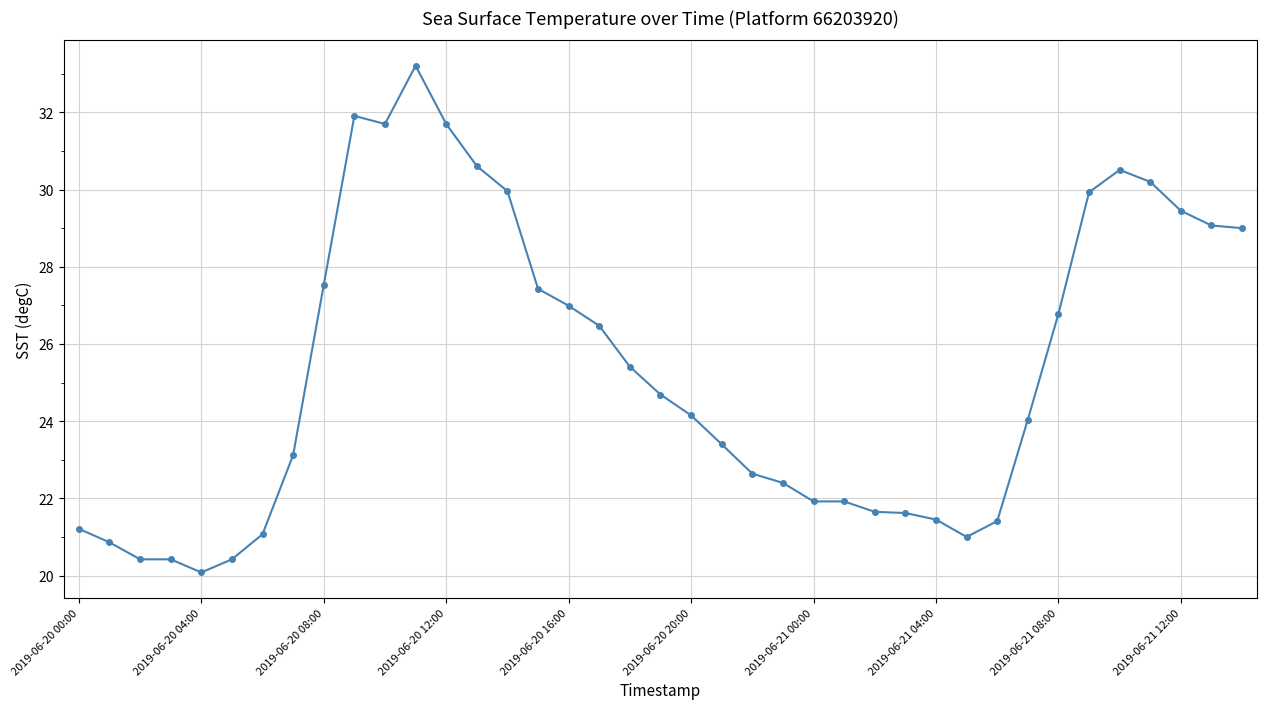

What is the value of the 6th point from the left?

20.4